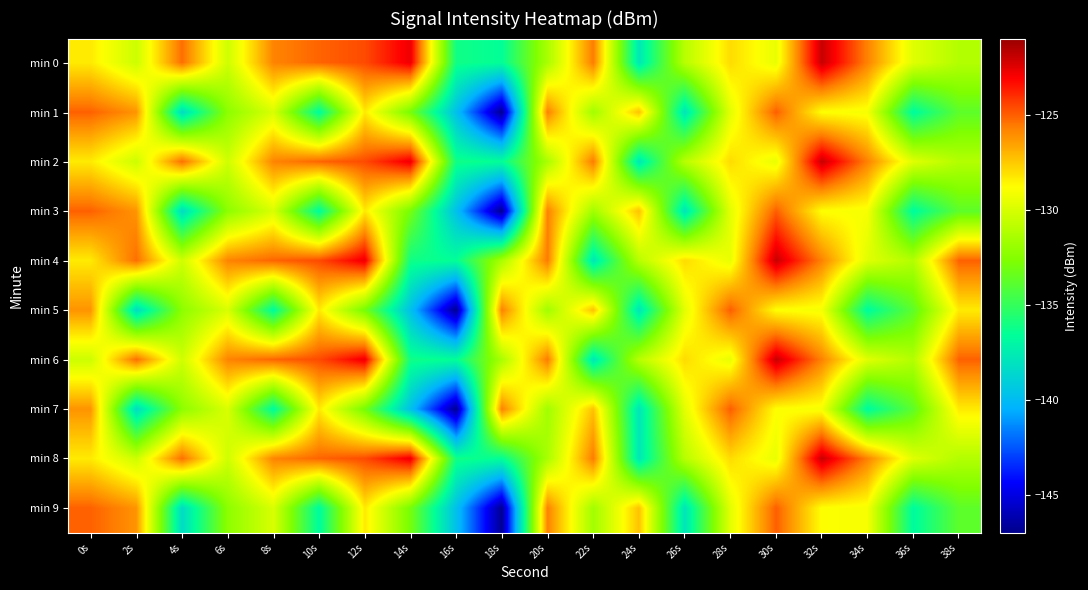

Reading right to left, list all the values displayed in this chart.

min 0: 38s=-131.1	36s=-129.8	34s=-125.8	32s=-122.0	30s=-129.5	28s=-128.0	26s=-131.0	24s=-137.8	22s=-125.6	20s=-131.4	18s=-136.6	16s=-136.1	14s=-122.7	12s=-124.6	10s=-125.1	8s=-125.8	6s=-130.3	4s=-125.3	2s=-130.3	0s=-128.3
min 1: 38s=-133.8	36s=-136.8	34s=-129.1	32s=-128.8	30s=-125.0	28s=-129.6	26s=-137.9	24s=-127.3	22s=-131.7	20s=-125.8	18s=-146.8	16s=-139.7	14s=-133.0	12s=-128.3	10s=-136.8	8s=-130.0	6s=-132.3	4s=-138.4	2s=-126.2	0s=-125.1
min 2: 38s=-131.1	36s=-129.8	34s=-125.8	32s=-122.0	30s=-129.5	28s=-128.0	26s=-131.0	24s=-137.8	22s=-125.6	20s=-131.4	18s=-136.6	16s=-136.1	14s=-122.7	12s=-124.6	10s=-125.1	8s=-125.8	6s=-130.3	4s=-125.3	2s=-130.3	0s=-128.3
min 3: 38s=-133.8	36s=-136.8	34s=-129.1	32s=-128.8	30s=-125.0	28s=-129.6	26s=-137.9	24s=-127.3	22s=-131.7	20s=-125.8	18s=-146.8	16s=-139.7	14s=-133.0	12s=-128.3	10s=-136.8	8s=-130.0	6s=-132.3	4s=-138.4	2s=-126.2	0s=-125.1
min 4: 38s=-125.1	36s=-131.1	34s=-129.8	32s=-125.8	30s=-122.0	28s=-129.5	26s=-128.0	24s=-131.0	22s=-137.8	20s=-125.6	18s=-131.4	16s=-136.6	14s=-136.1	12s=-122.7	10s=-124.6	8s=-125.1	6s=-125.8	4s=-130.3	2s=-125.3	0s=-128.3
min 5: 38s=-128.3	36s=-133.8	34s=-136.8	32s=-129.1	30s=-128.8	28s=-125.0	26s=-129.6	24s=-137.9	22s=-127.3	20s=-131.7	18s=-125.8	16s=-146.8	14s=-139.7	12s=-133.0	10s=-128.3	8s=-136.8	6s=-130.0	4s=-132.3	2s=-138.4	0s=-126.2
min 6: 38s=-125.1	36s=-131.1	34s=-129.8	32s=-125.8	30s=-122.0	28s=-129.5	26s=-128.0	24s=-131.0	22s=-137.8	20s=-125.6	18s=-131.4	16s=-136.6	14s=-136.1	12s=-122.7	10s=-124.6	8s=-125.1	6s=-125.8	4s=-130.3	2s=-125.3	0s=-130.3
min 7: 38s=-128.3	36s=-133.8	34s=-136.8	32s=-129.1	30s=-128.8	28s=-125.0	26s=-129.6	24s=-137.9	22s=-127.3	20s=-131.7	18s=-125.8	16s=-146.8	14s=-139.7	12s=-133.0	10s=-128.3	8s=-136.8	6s=-130.0	4s=-132.3	2s=-138.4	0s=-126.2
min 8: 38s=-131.1	36s=-129.8	34s=-125.8	32s=-122.0	30s=-129.5	28s=-128.0	26s=-131.0	24s=-137.8	22s=-125.6	20s=-131.4	18s=-136.6	16s=-136.1	14s=-122.7	12s=-124.6	10s=-125.1	8s=-125.8	6s=-130.3	4s=-125.3	2s=-130.3	0s=-128.3
min 9: 38s=-133.8	36s=-136.8	34s=-129.1	32s=-128.8	30s=-125.0	28s=-129.6	26s=-137.9	24s=-127.3	22s=-131.7	20s=-125.8	18s=-146.8	16s=-139.7	14s=-133.0	12s=-128.3	10s=-136.8	8s=-130.0	6s=-132.3	4s=-138.4	2s=-126.2	0s=-125.1